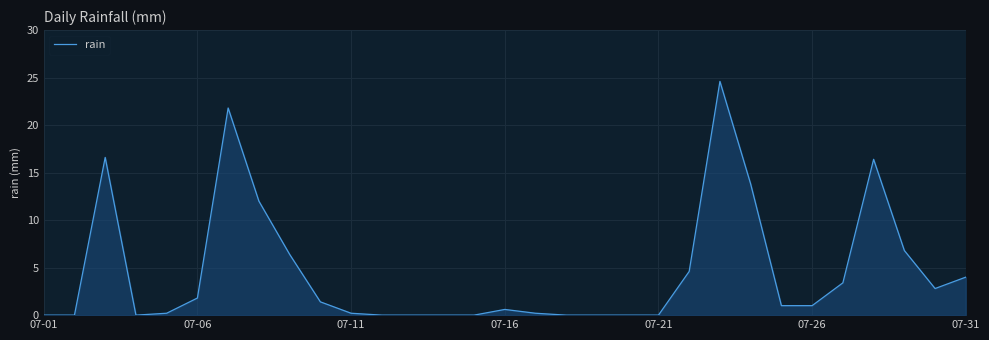

What is the maximum value shown in the chart?

24.6